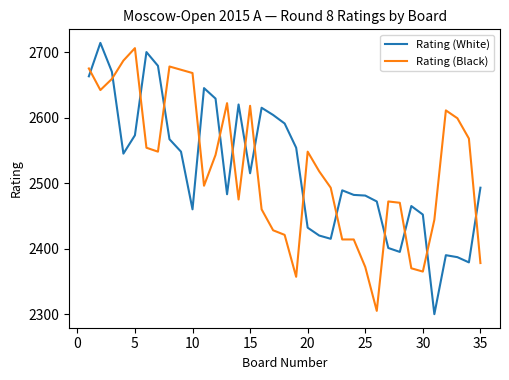

What is the minimum value for Rating (White)?

2300